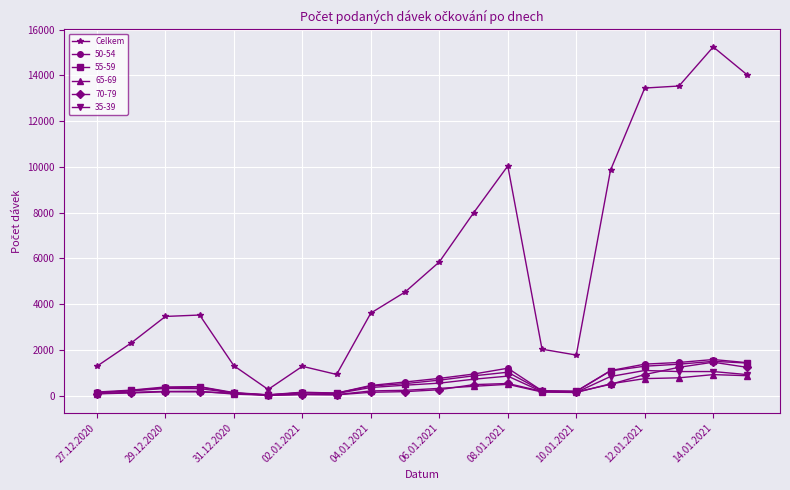

Which series has the largest total across all categories?

Celkem